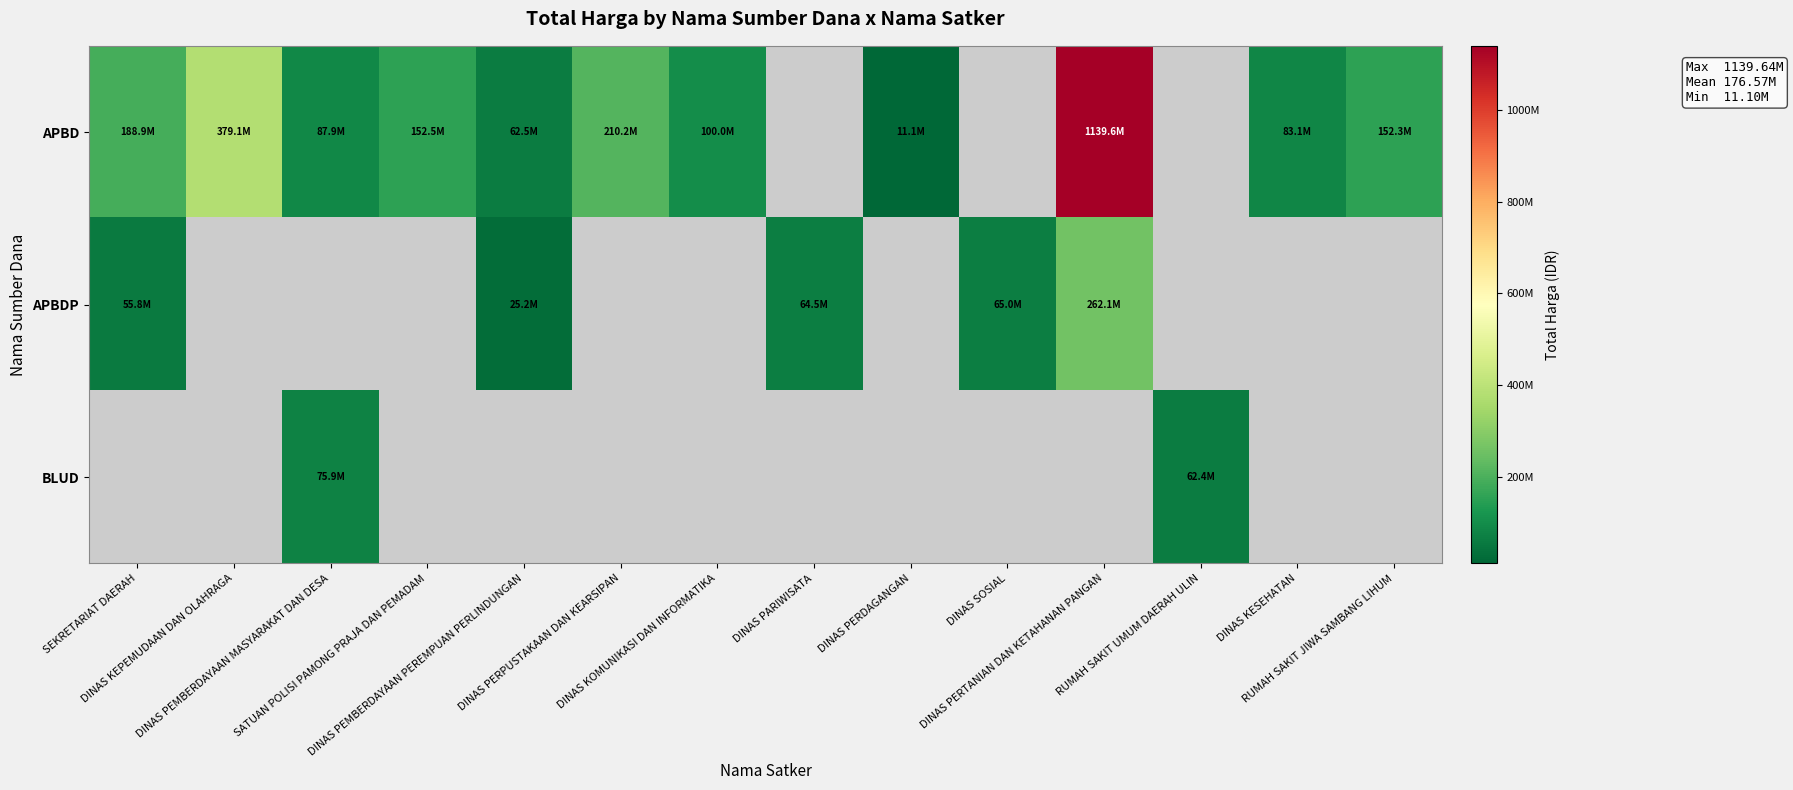

Count the number of data series in this chart.

3